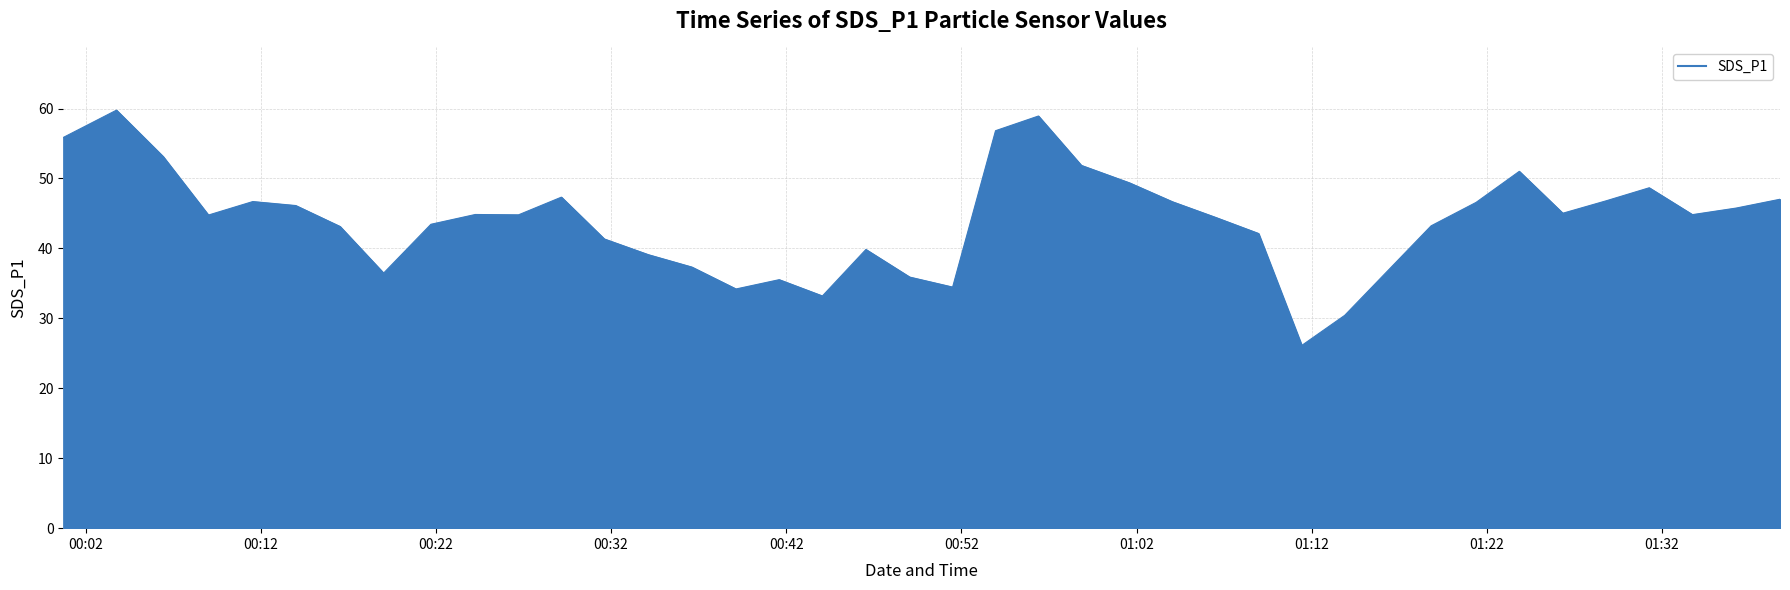

What is the difference between the maximum and minimum values?

33.6